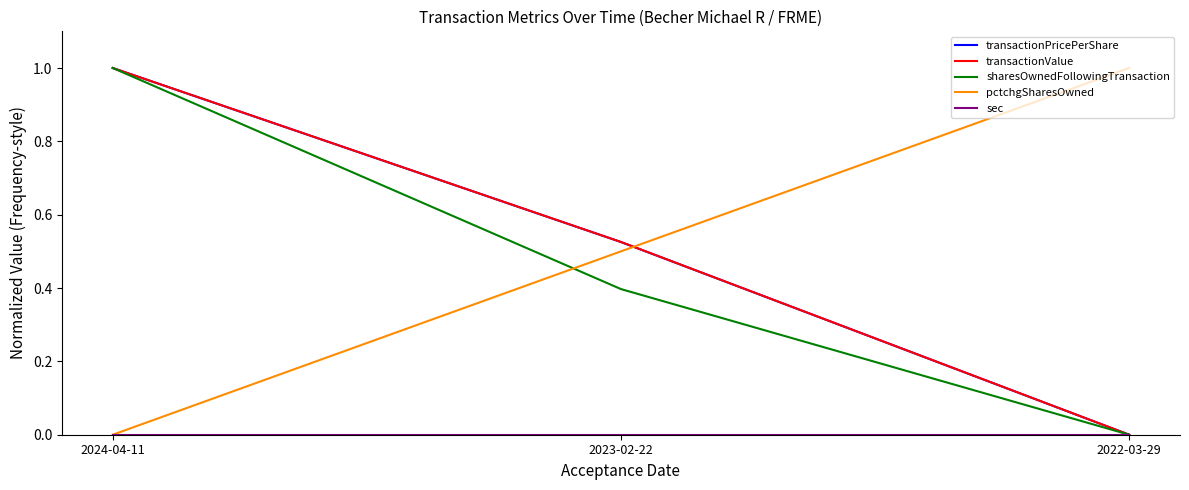

Which series has the largest total across all categories?

transactionPricePerShare